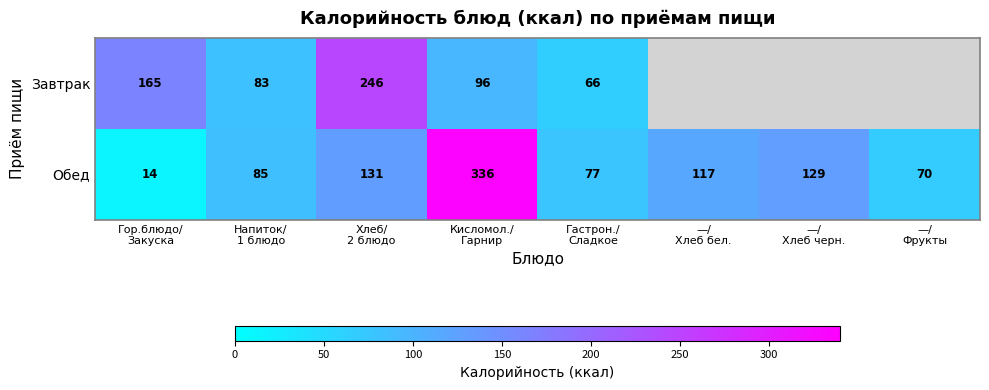

What is the minimum value for Обед?

14.0